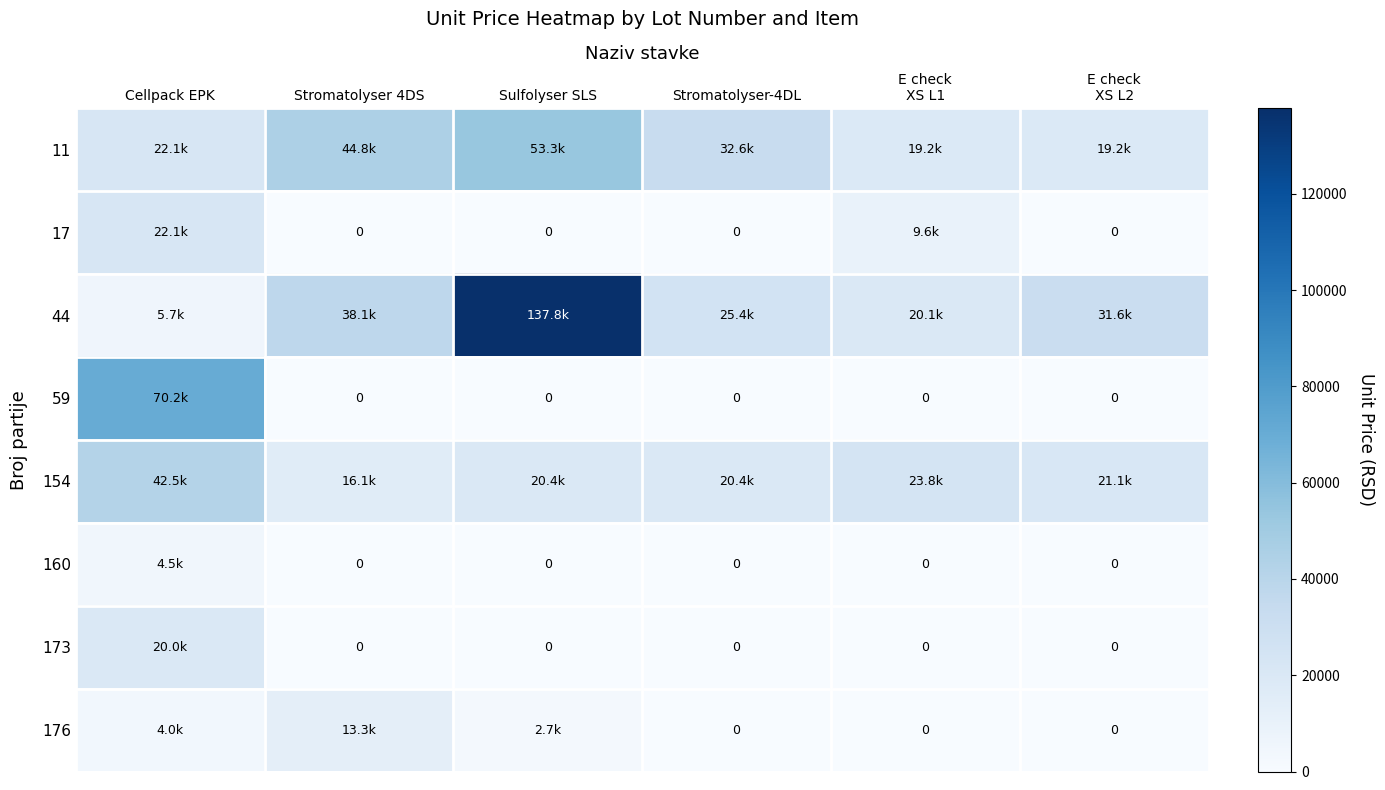

At which label is 176 closest to 6675?

Cellpack EPK